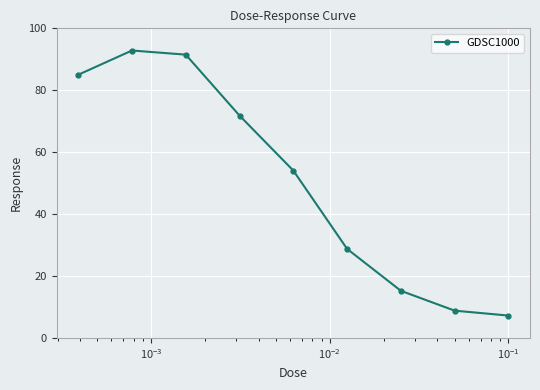

What is the maximum value shown in the chart?

92.8